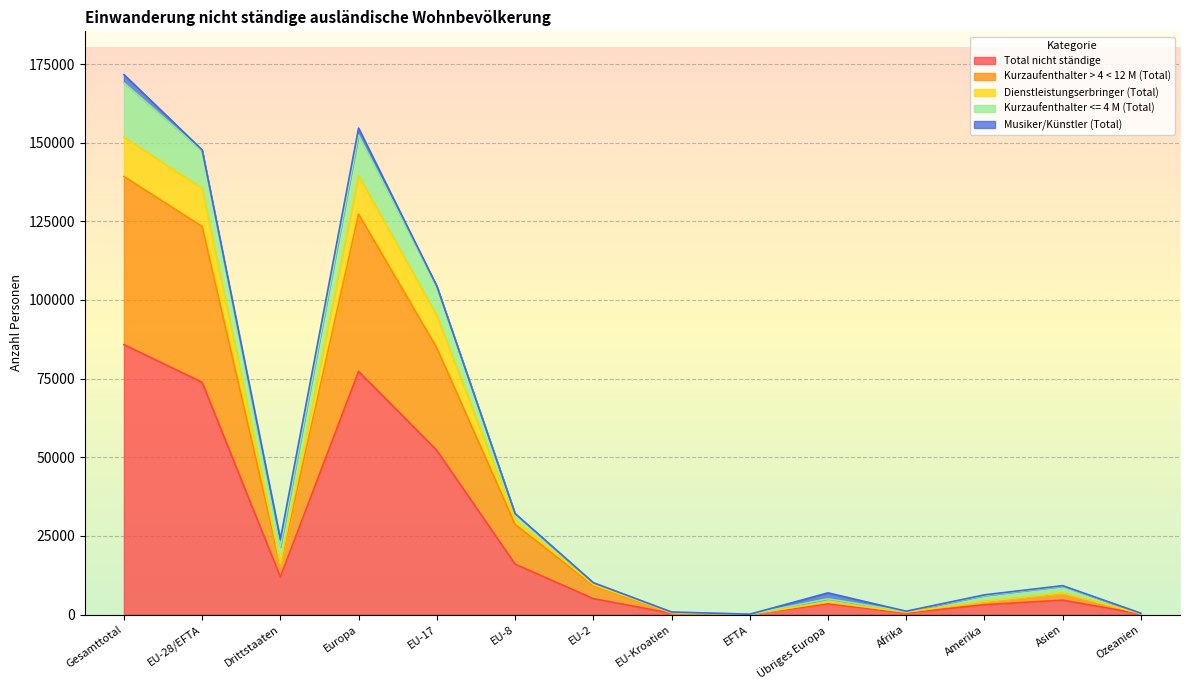

At which label is Total nicht ständige closest to 42947?

EU-17